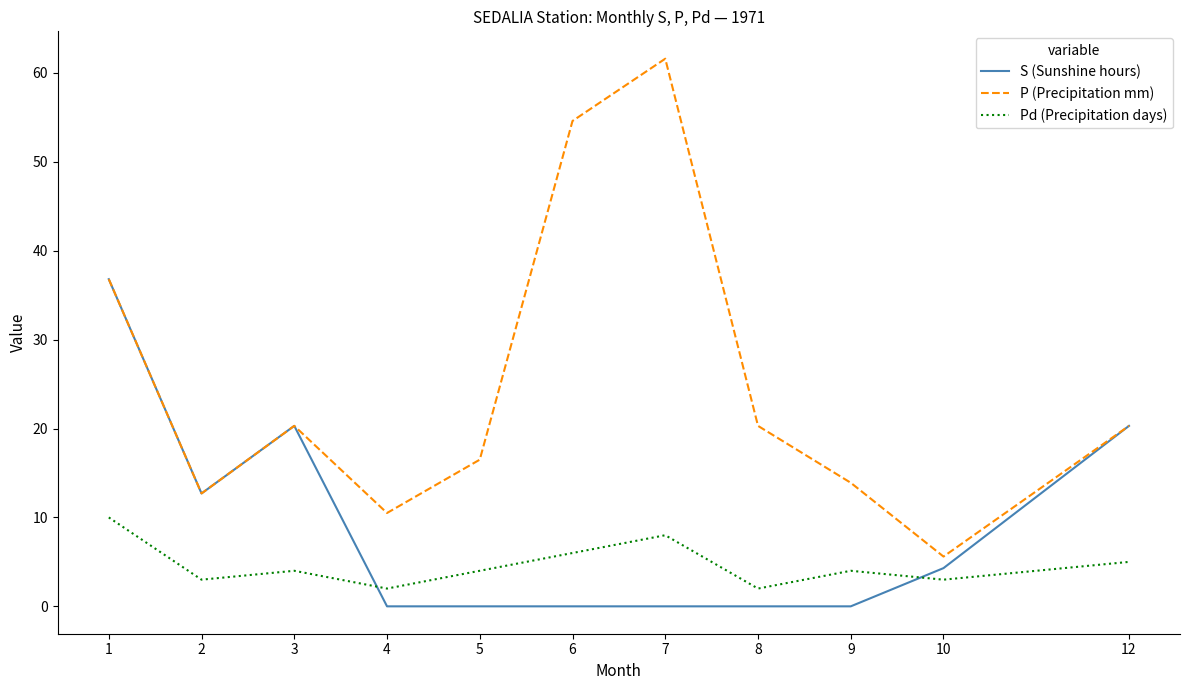

Between which two adjacent categories do Pd (Precipitation days) and S (Sunshine hours) first intersect?

3 and 4